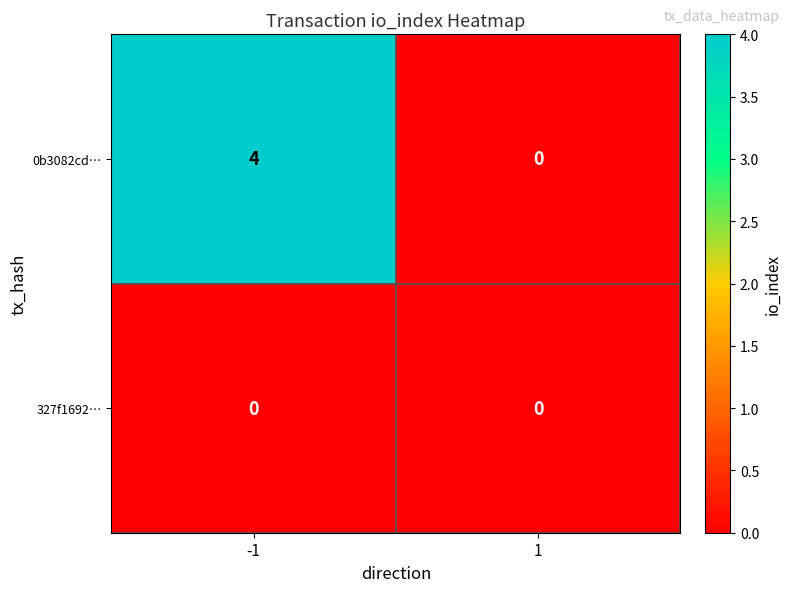

Which series has the widest spread of values?

0b3082cd…